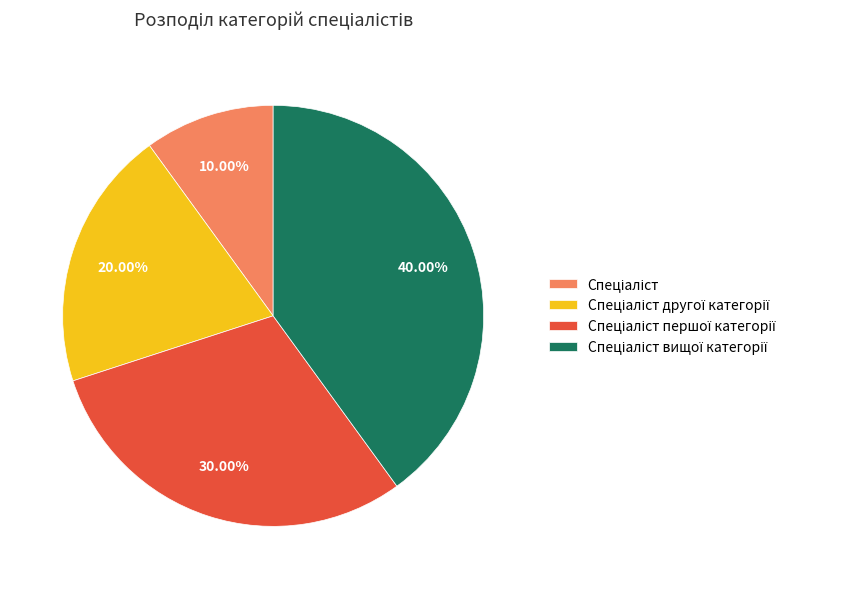

Is there a majority slice in this chart?

No